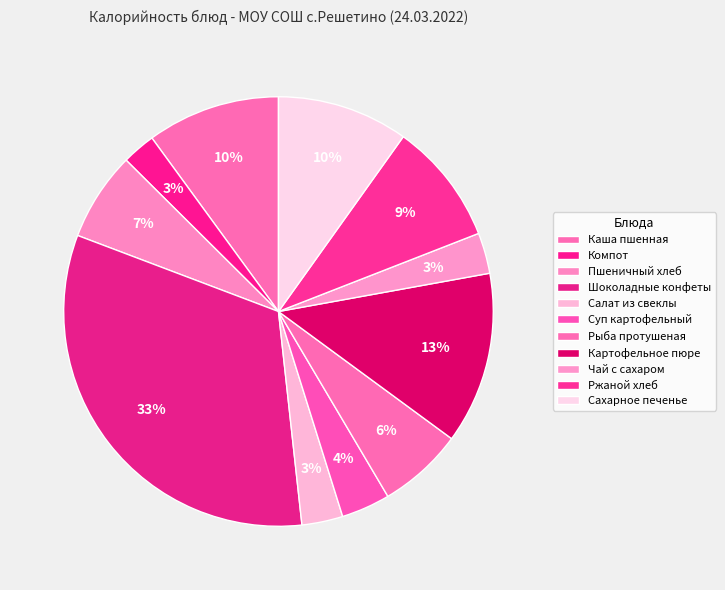

Count the number of slices in the pie.

11